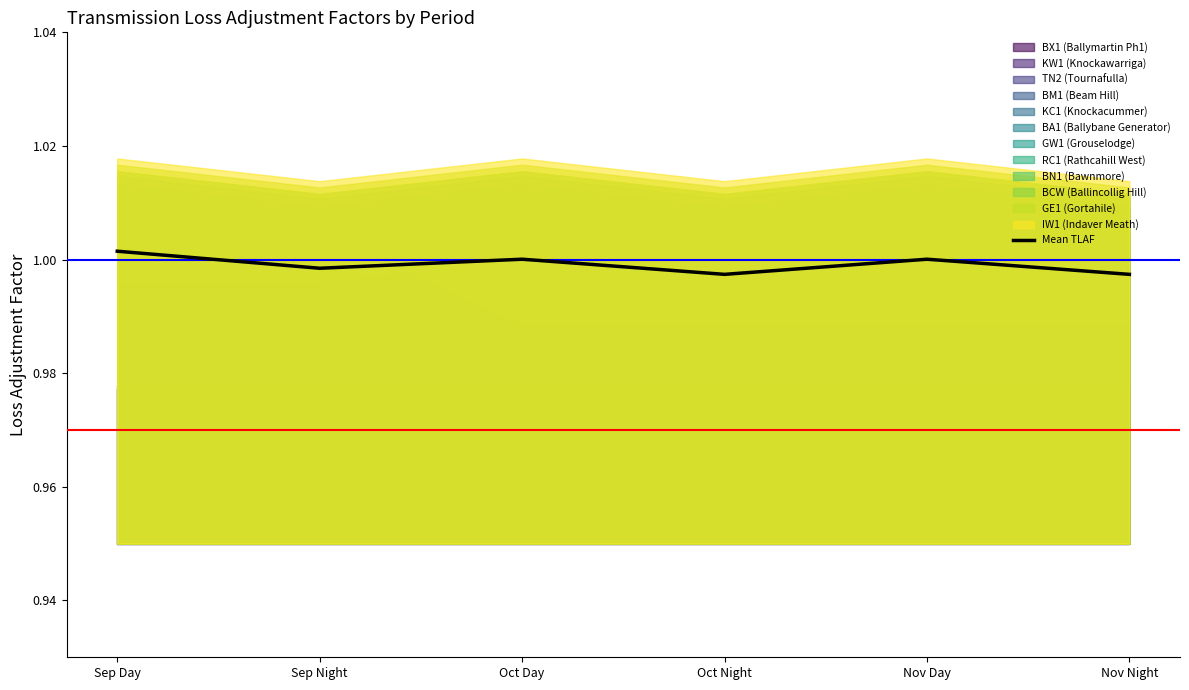

Reading left to right, transcribe all the data shown in this chart.

Sep Day=1.0	Sep Night=1.0	Oct Day=1.0	Oct Night=1.0	Nov Day=1.0	Nov Night=1.0